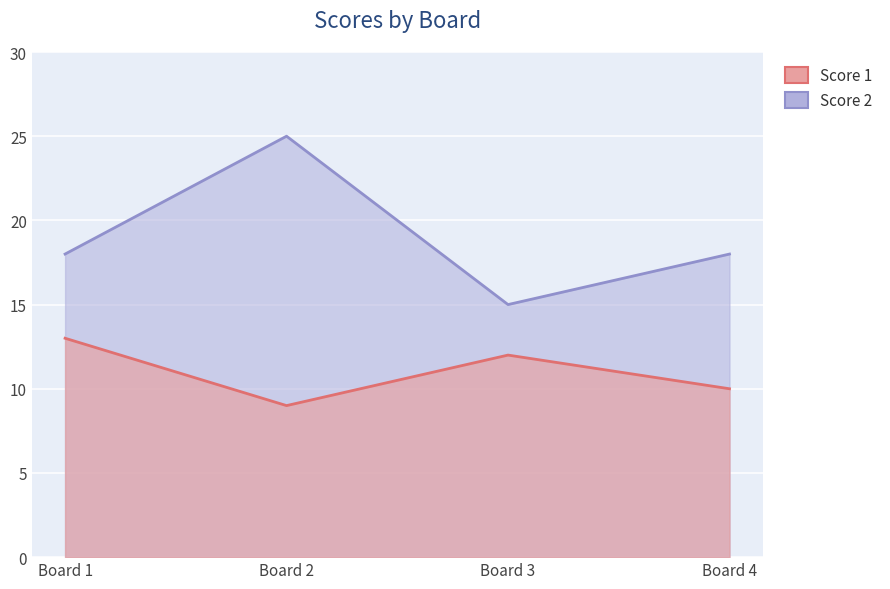

At which label does Score 1 reach its minimum?

Board 2